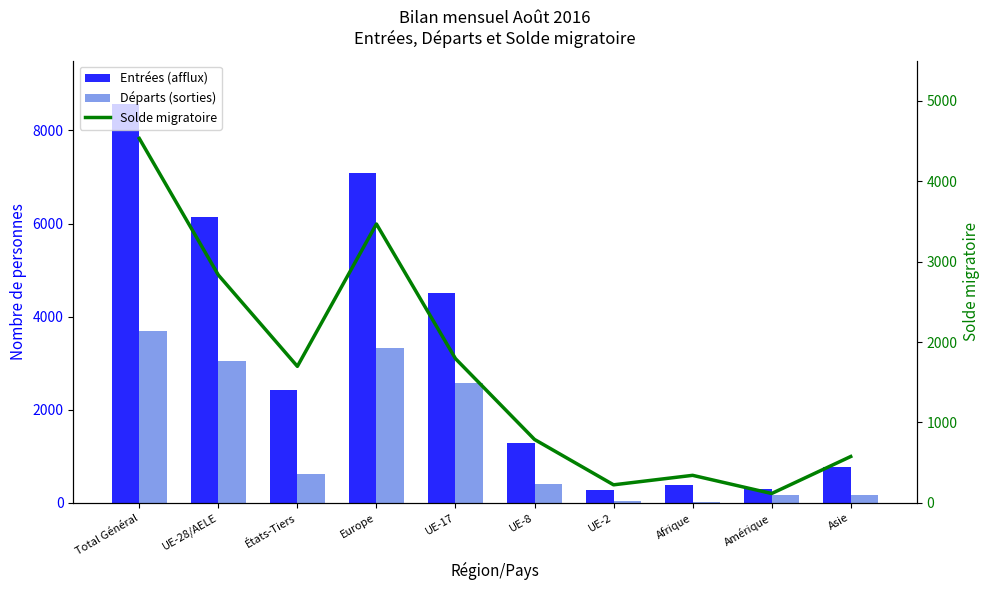

What is the maximum value shown in the chart?

8576